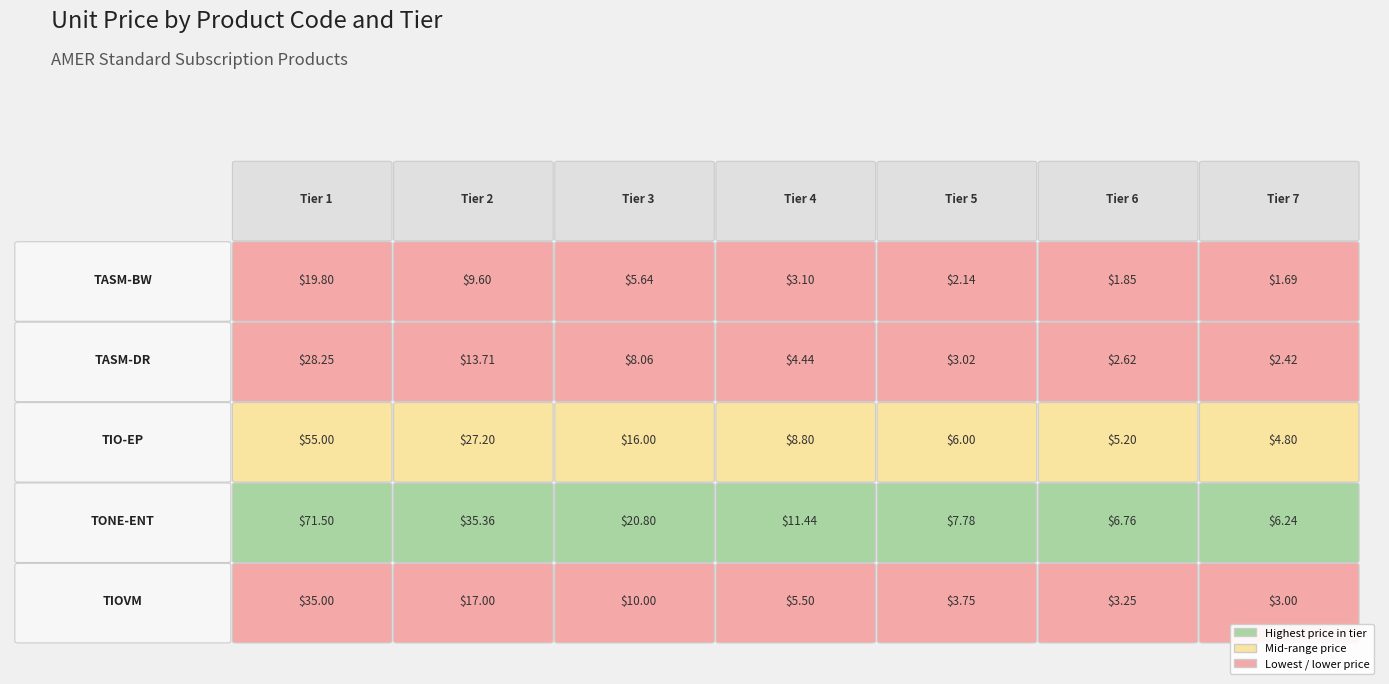

Is the value of TONE-ENT at Tier 2 greater than the value of TIO-EP at Tier 6?

Yes